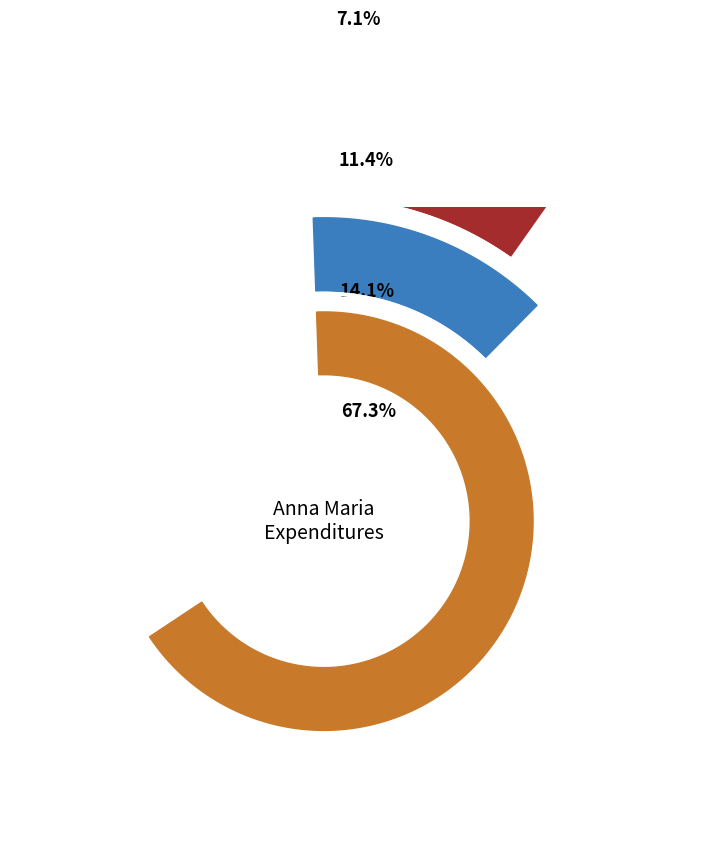

What is the majority slice?

Transportation